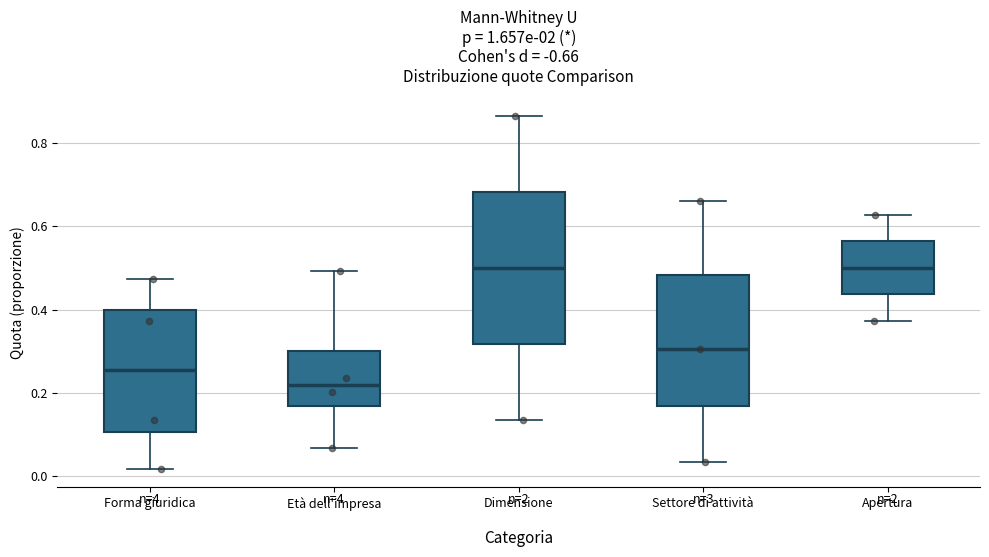

Where does the median line of the box for Settore di attività sit on the y-axis? The values are not printed on the chart, so give them approximately, as read against the axis.

0.30